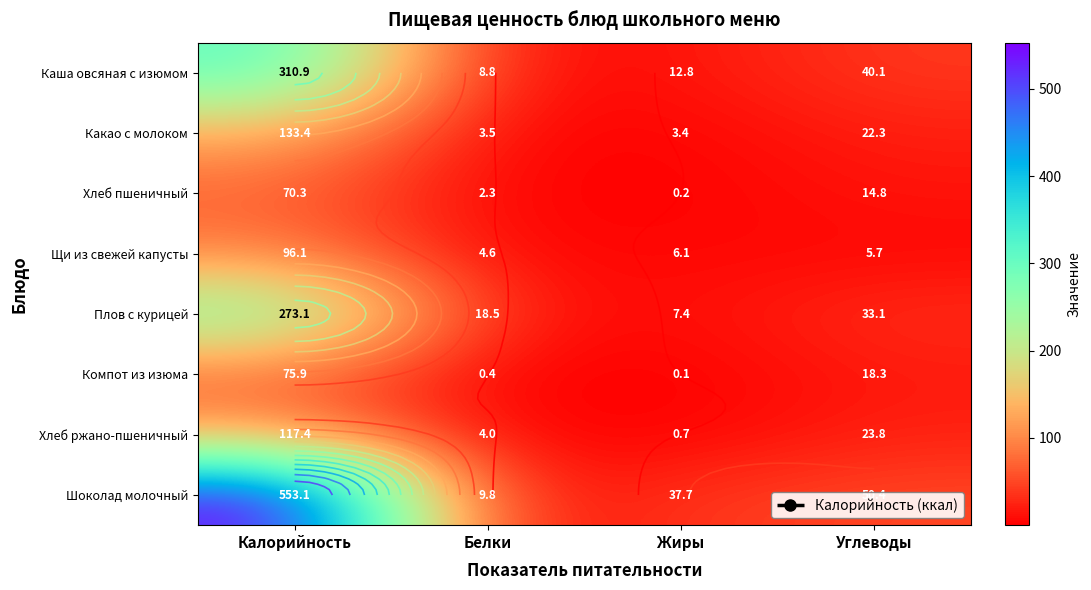

Which label corresponds to the largest value in the chart?

Калорийность